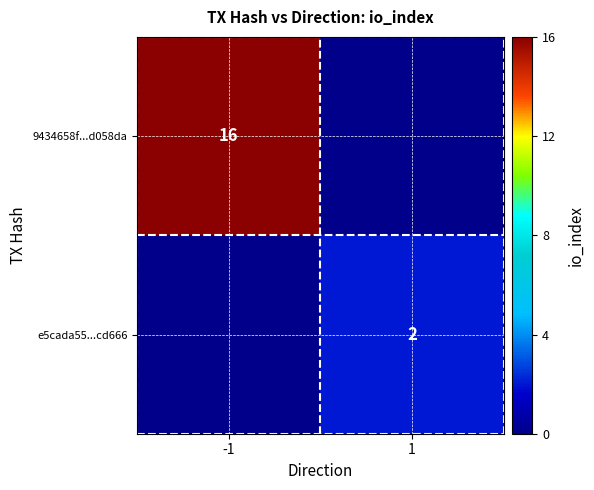

True or false: e5cada55...cd666 has a value of 3 at 1.

False